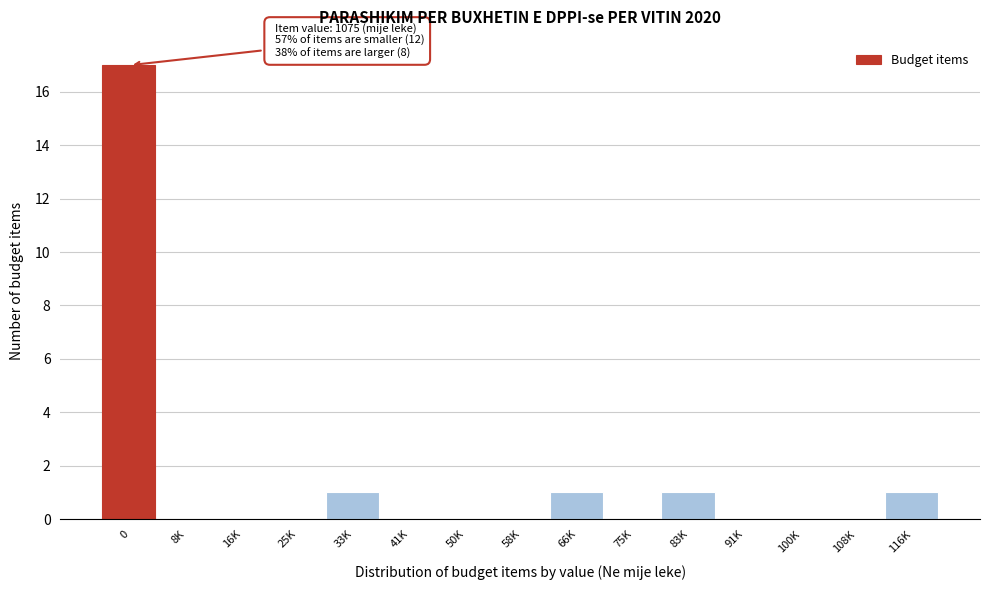

Reading left to right, list all the values displayed in this chart.

0=17	8K=0	16K=0	25K=0	33K=1	41K=0	50K=0	58K=0	66K=1	75K=0	83K=1	91K=0	100K=0	108K=0	116K=1